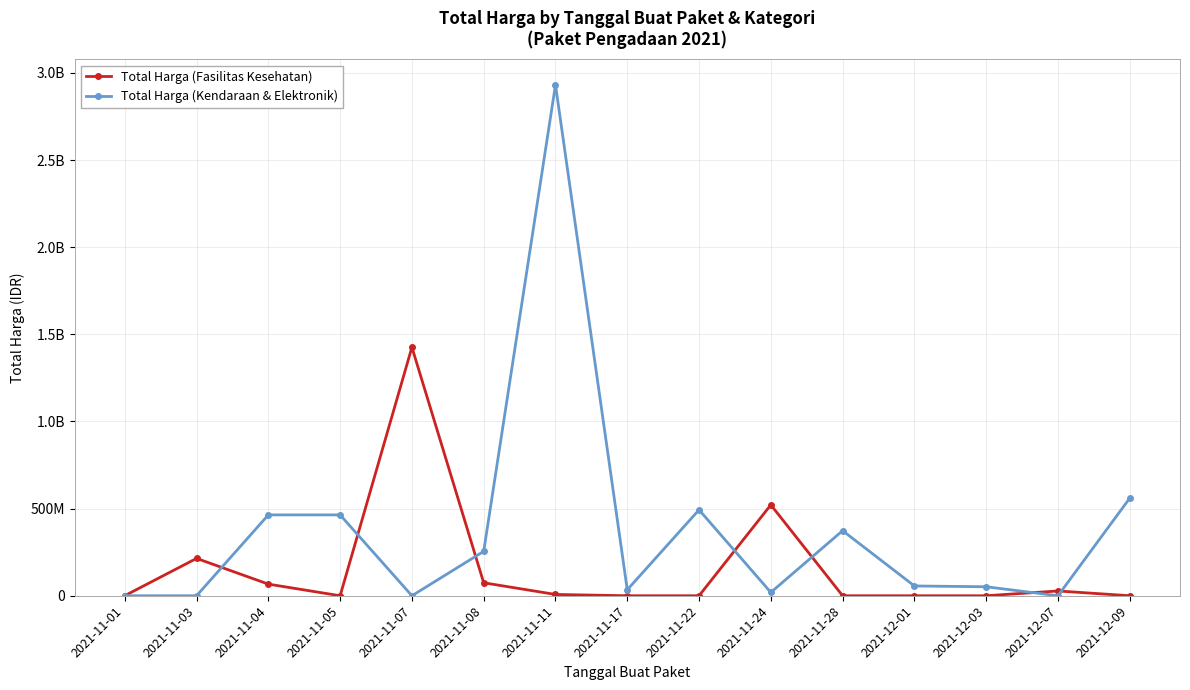

List the labels in order of Total Harga (Fasilitas Kesehatan) value, smallest first.

2021-11-05, 2021-11-17, 2021-11-22, 2021-11-28, 2021-12-01, 2021-12-03, 2021-12-09, 2021-11-01, 2021-11-11, 2021-12-07, 2021-11-04, 2021-11-08, 2021-11-03, 2021-11-24, 2021-11-07